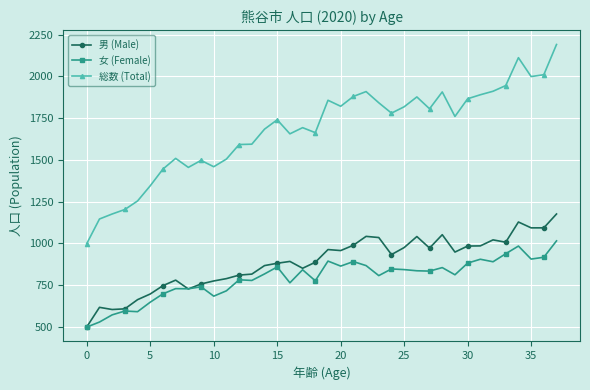

What is the value of the 女 (Female) point at the 30th from the left?

812